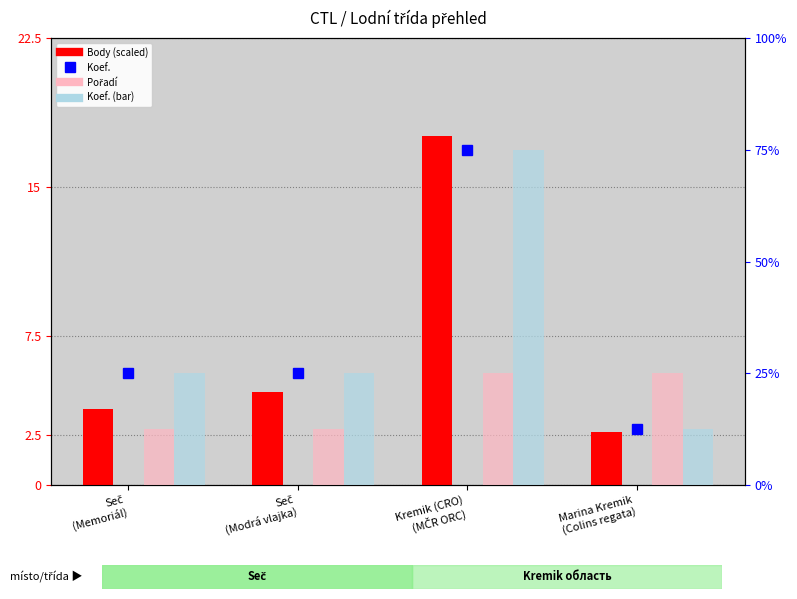

Between Seč
(Memoriál) and Kremik (CRO)
(MČR ORC), which series saw the biggest shift?

Body (scaled /300)